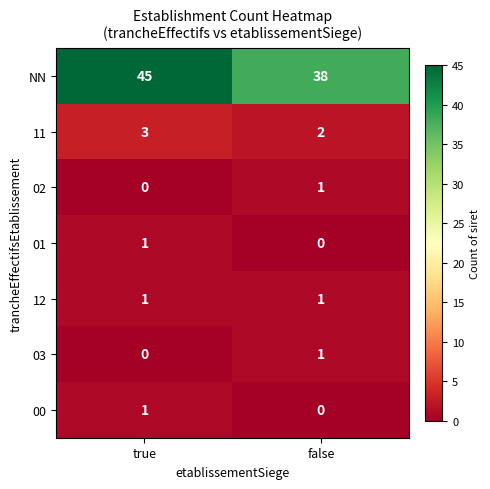

Reading right to left, extract all data points from this chart.

NN: 38	45
11: 2	3
02: 1	0
01: 0	1
12: 1	1
03: 1	0
00: 0	1